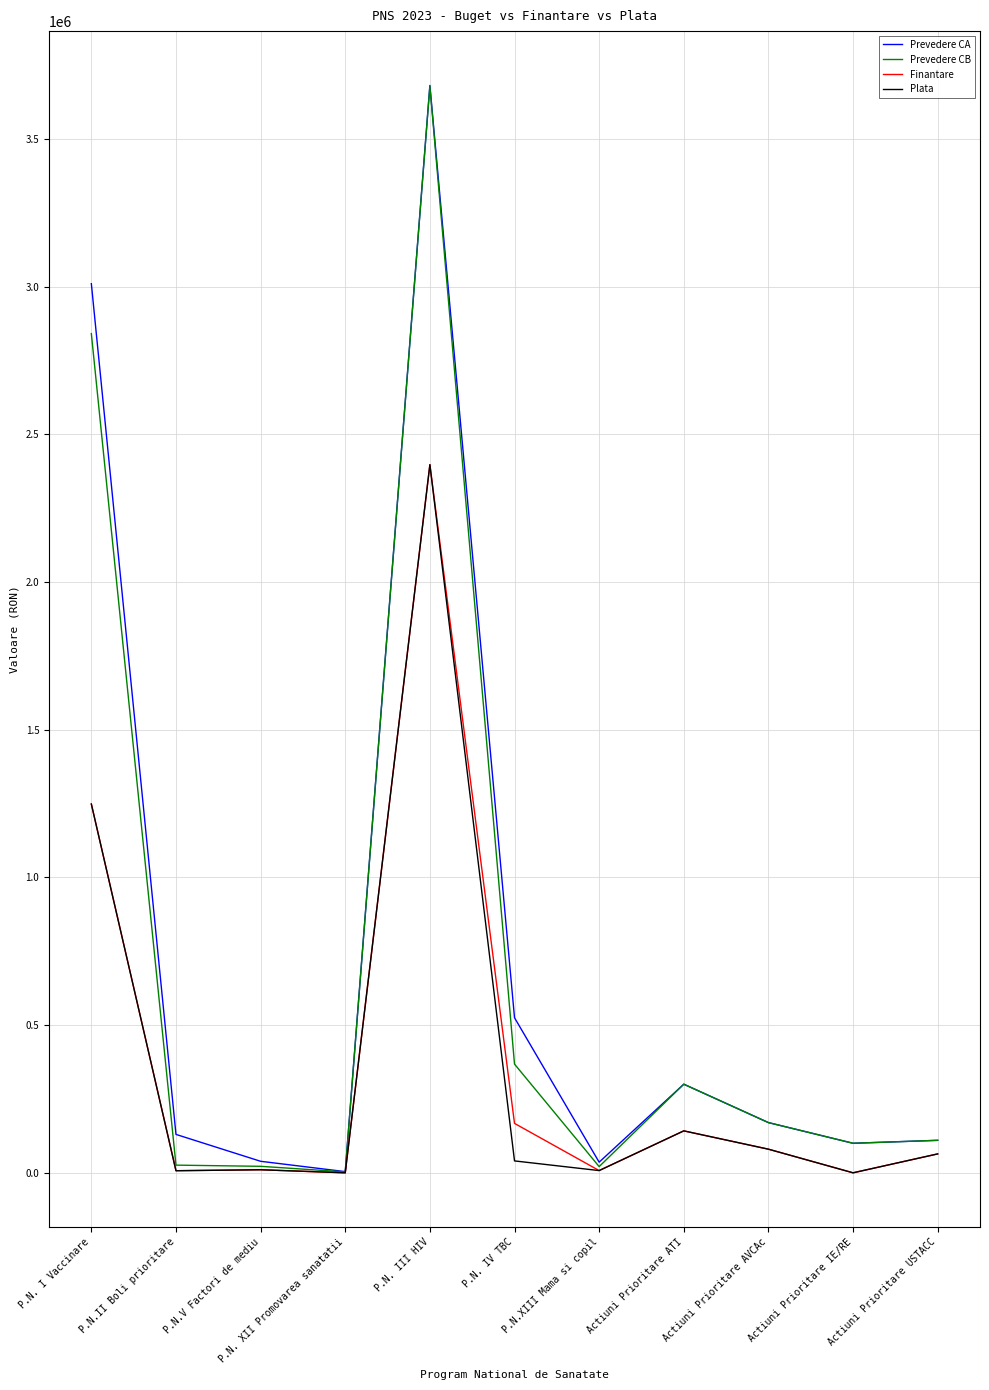

Where is Prevedere CA nearest to the value 1842500?

P.N. I Vaccinare